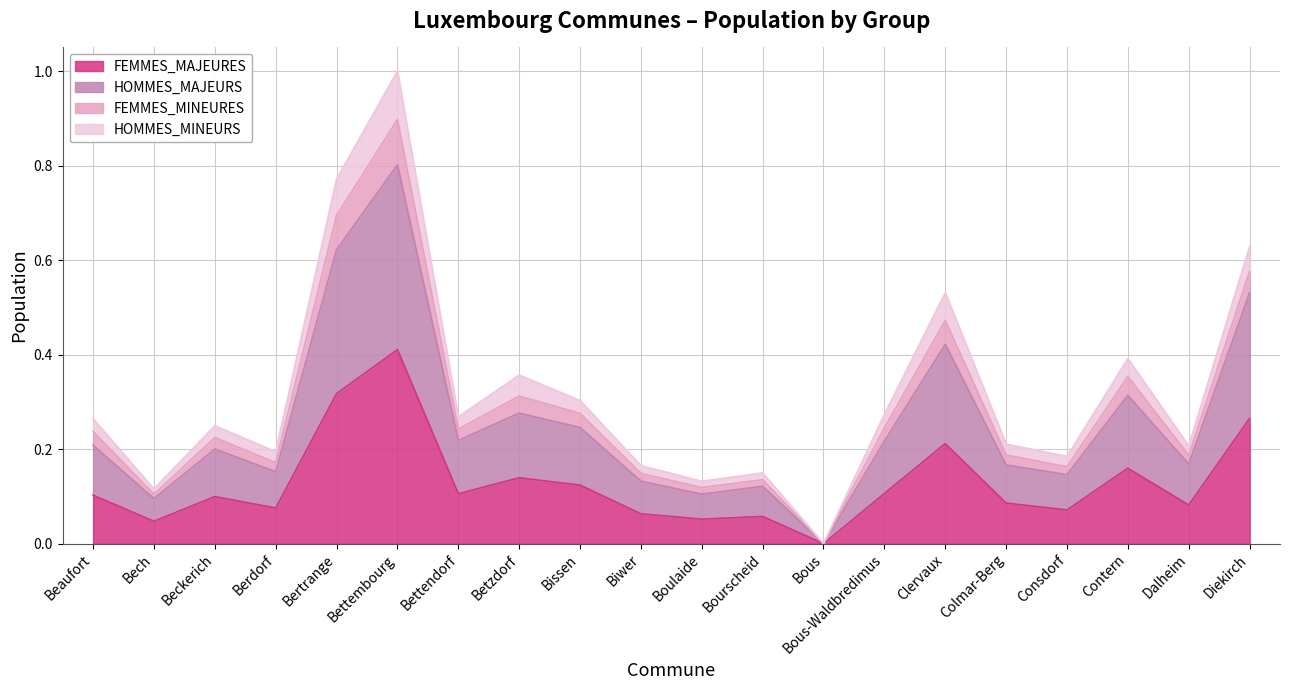

True or false: HOMMES_MAJEURS and FEMMES_MAJEURES cross at least once.

False